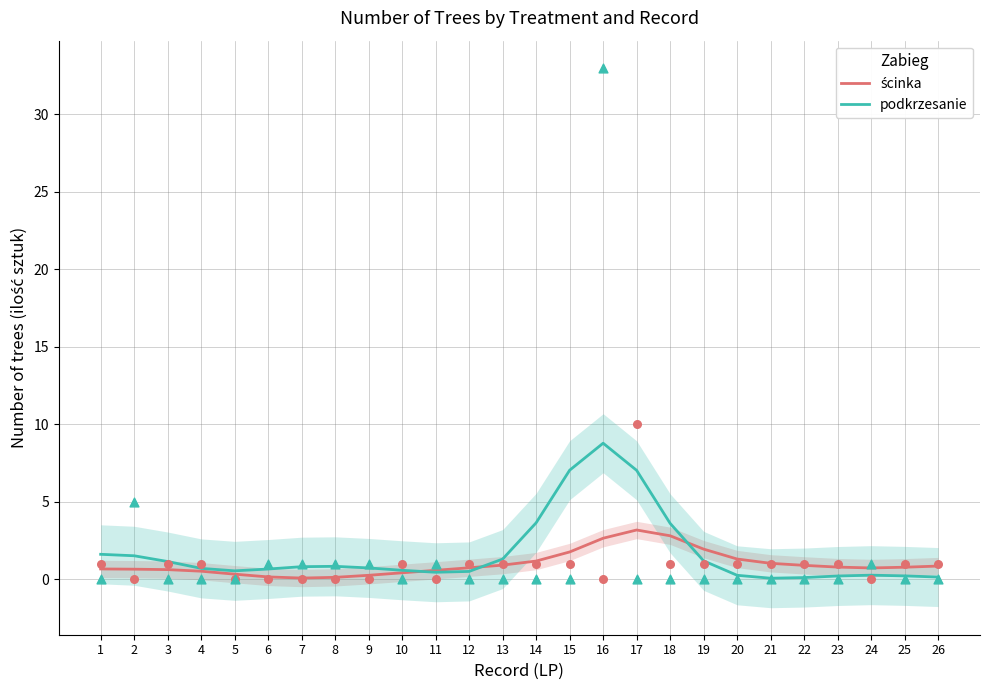

Which series reaches the maximum Y coordinate?

podkrzesanie